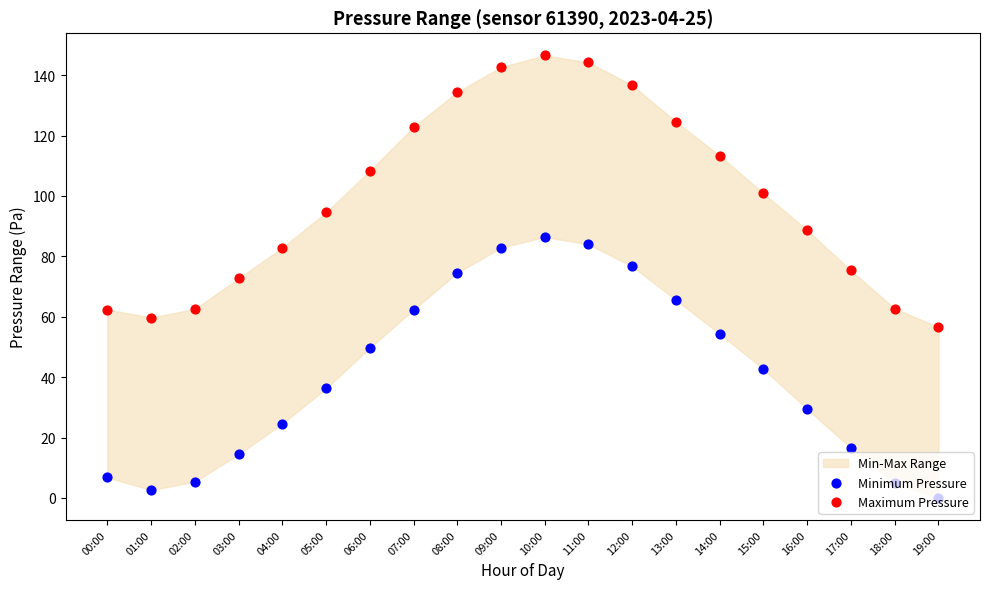

Which series reaches the minimum Y coordinate?

Minimum Pressure